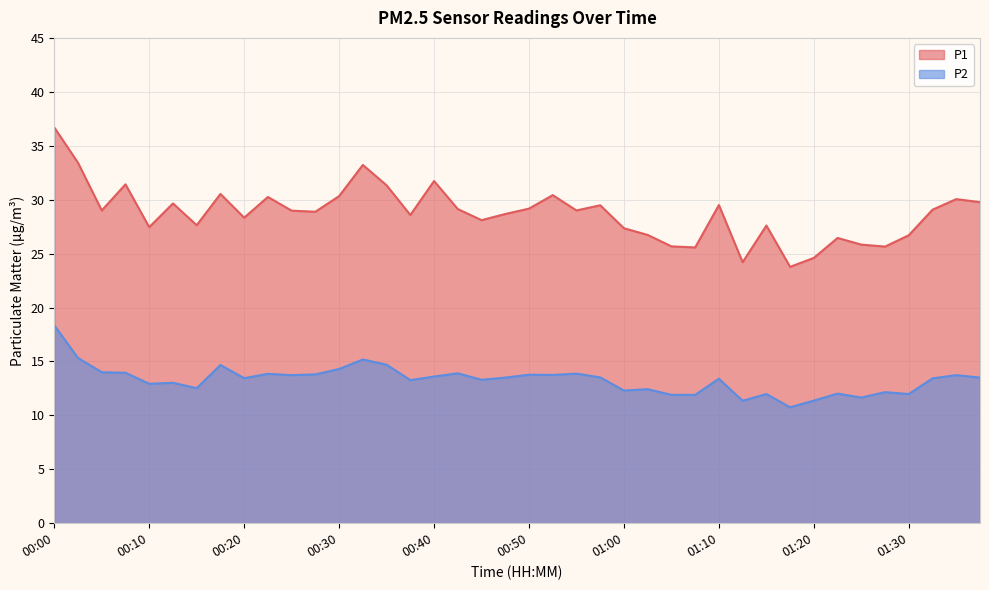

At which label does P2 reach its minimum?

01:17